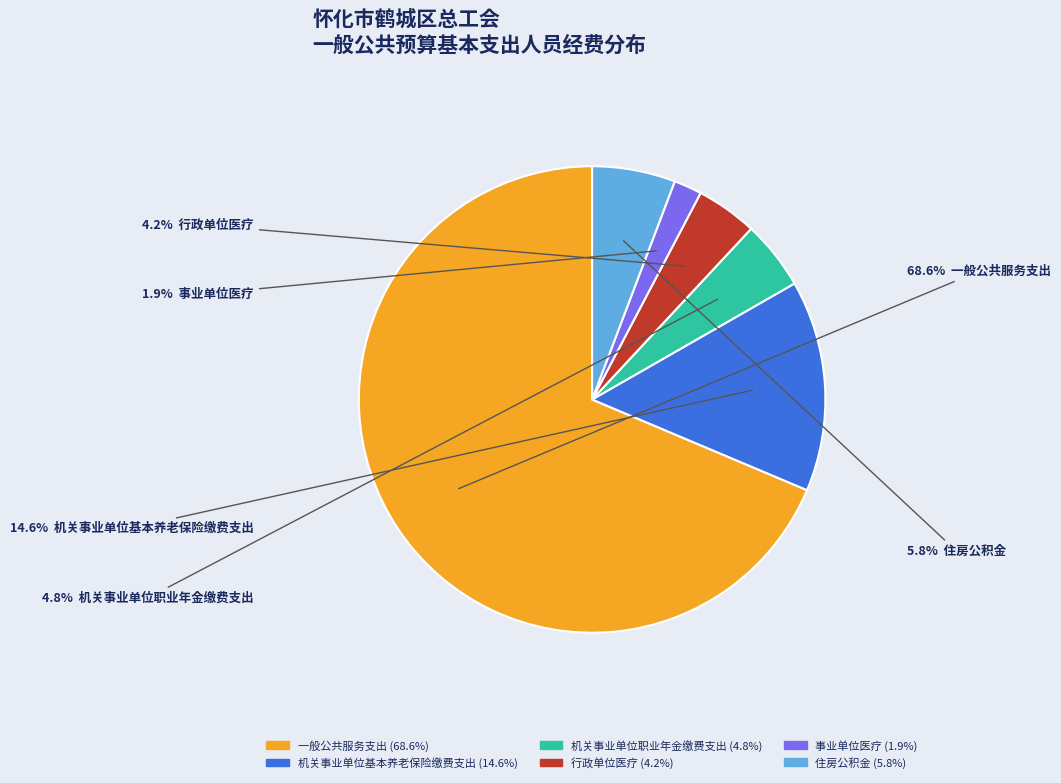

Is the sum of 一般公共服务支出 and 住房公积金 greater than half?

Yes